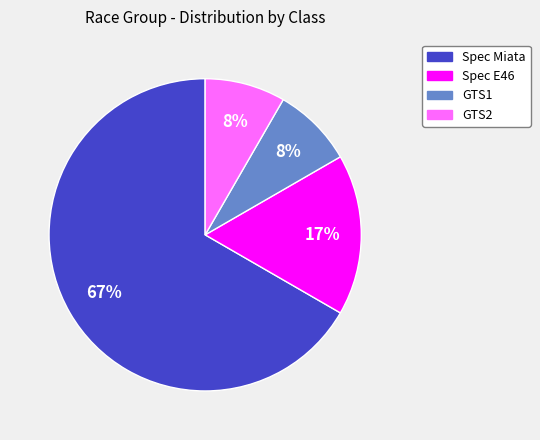

Is GTS1 the majority of the pie?

No